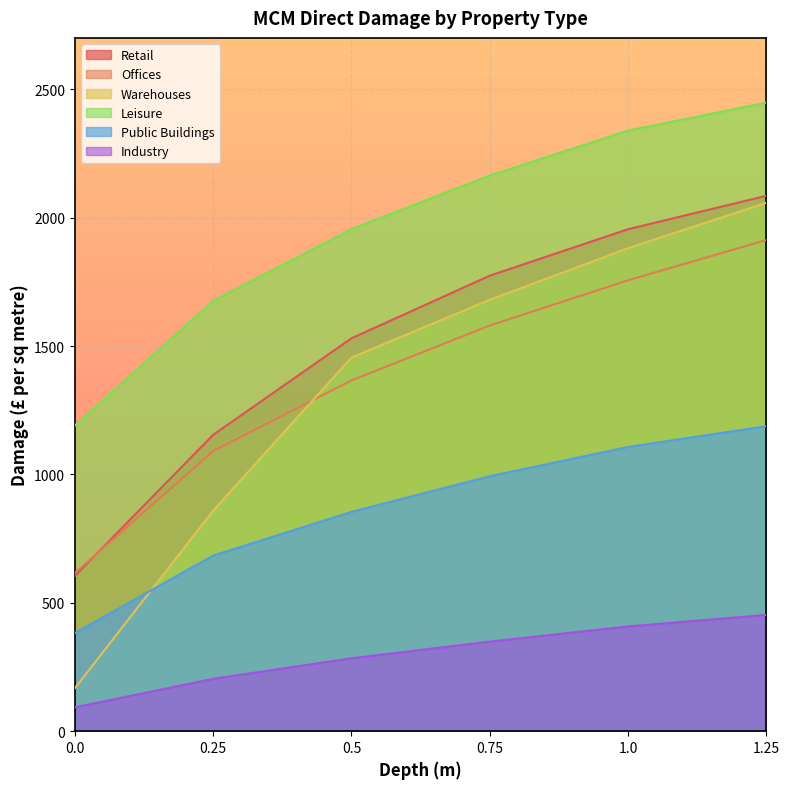

What is the value of the Retail point at the 6th from the left?

2085